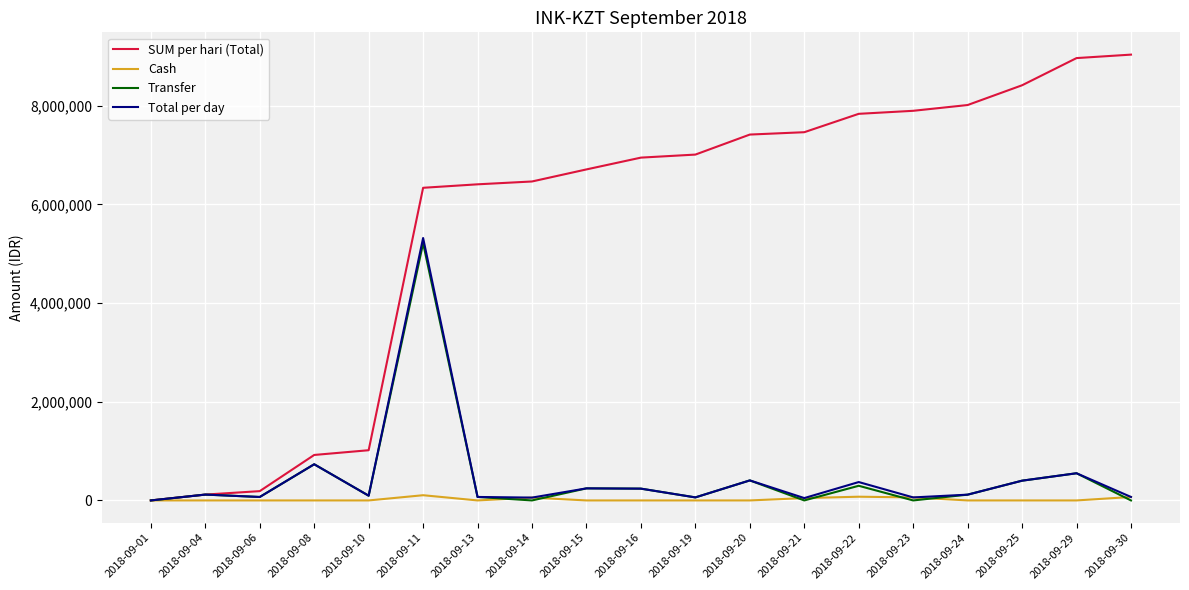

How many series are shown in this chart?

4